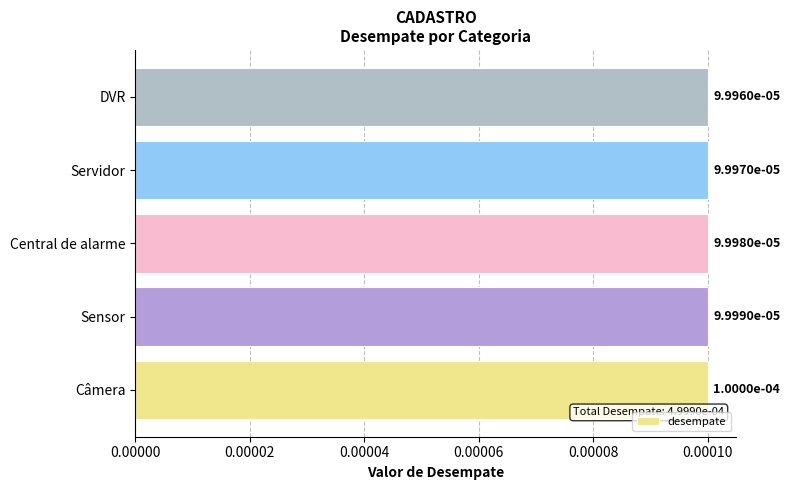

How many values are between 0 and 1?

5